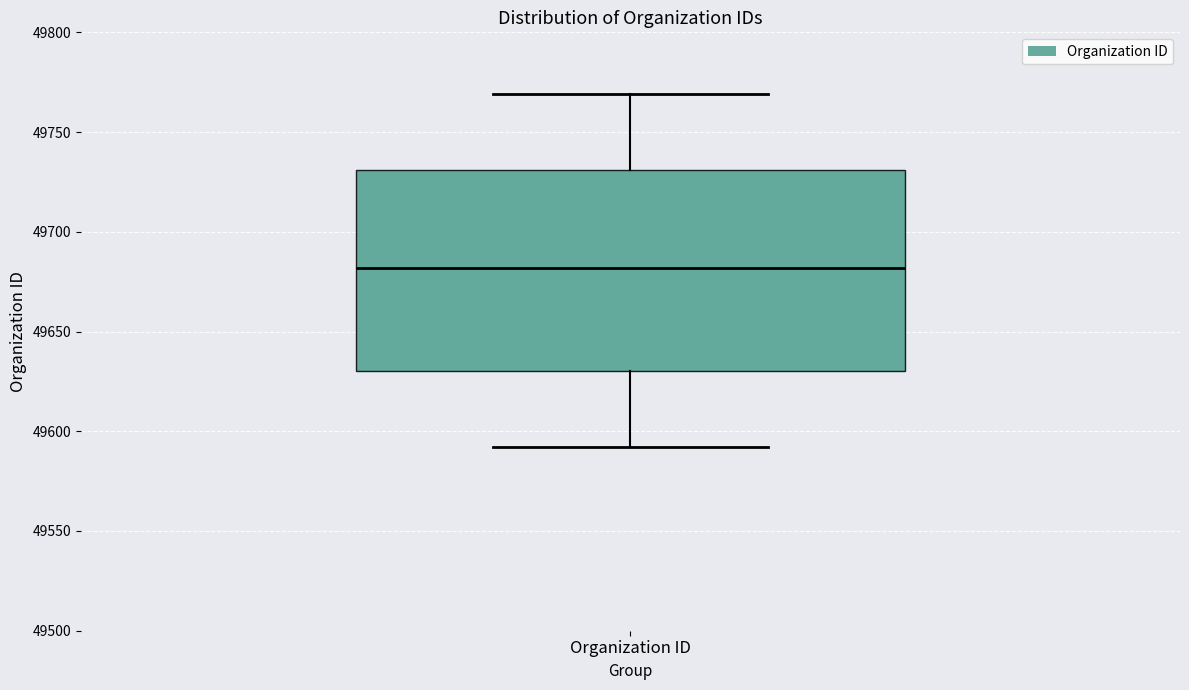

Where does the upper whisker of the box for Organization ID end on the y-axis? The values are not printed on the chart, so give them approximately, as read against the axis.

49770